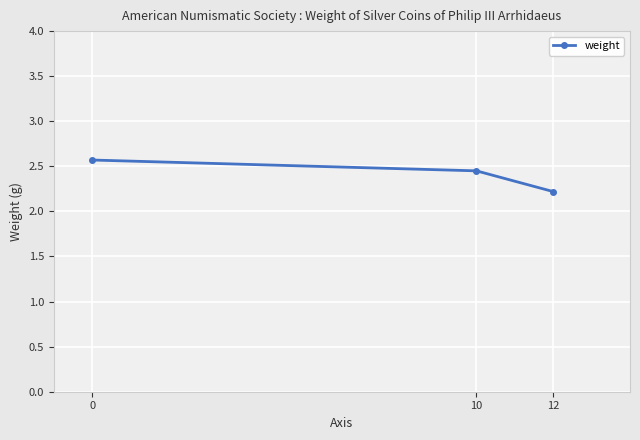

The value at 0 is 3.4. True or false?

False